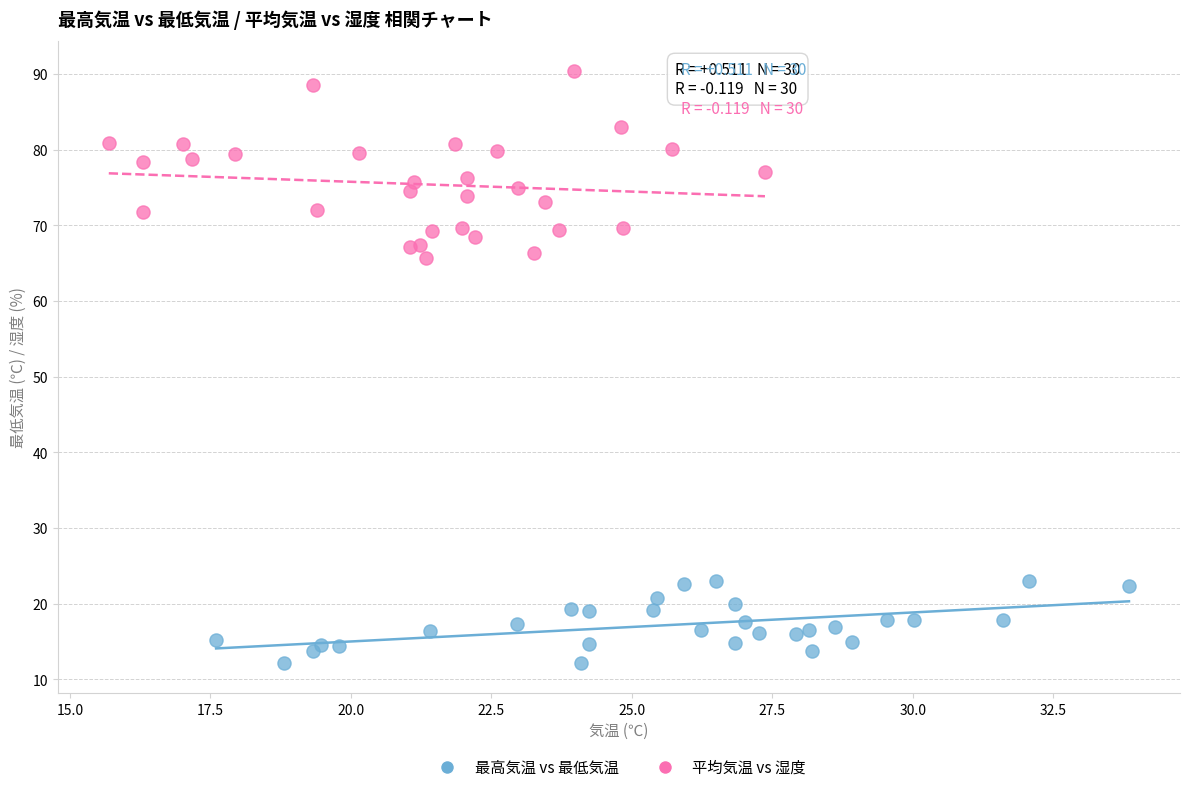

Which series reaches the maximum Y coordinate?

平均気温 vs 湿度